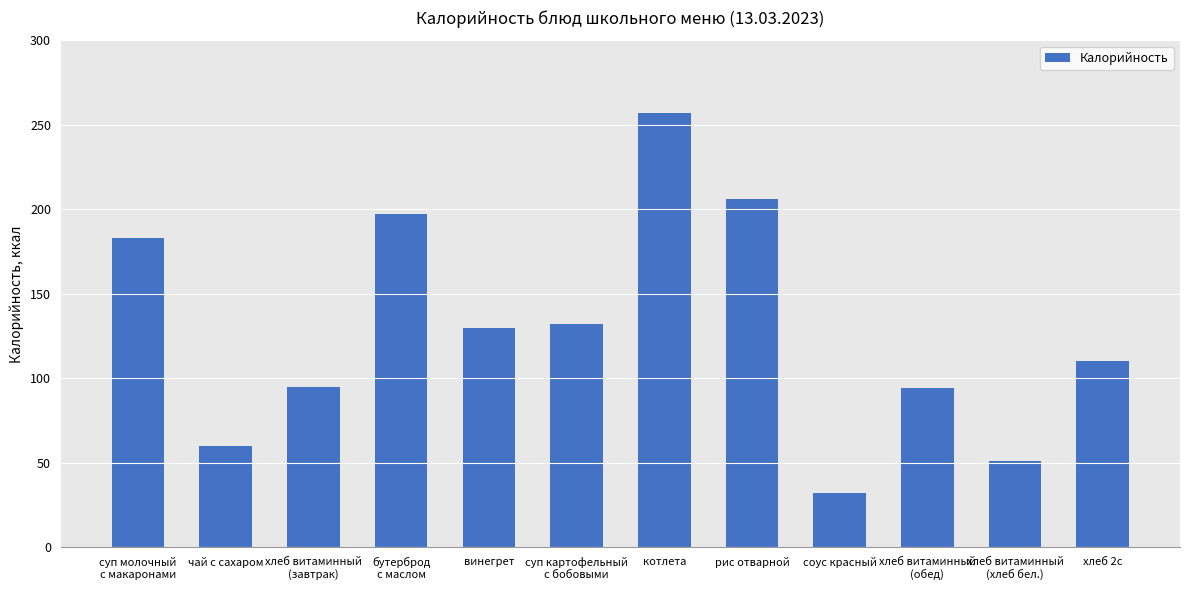

What is the change in value from хлеб витаминный
(хлеб бел.) to хлеб 2с?

+59